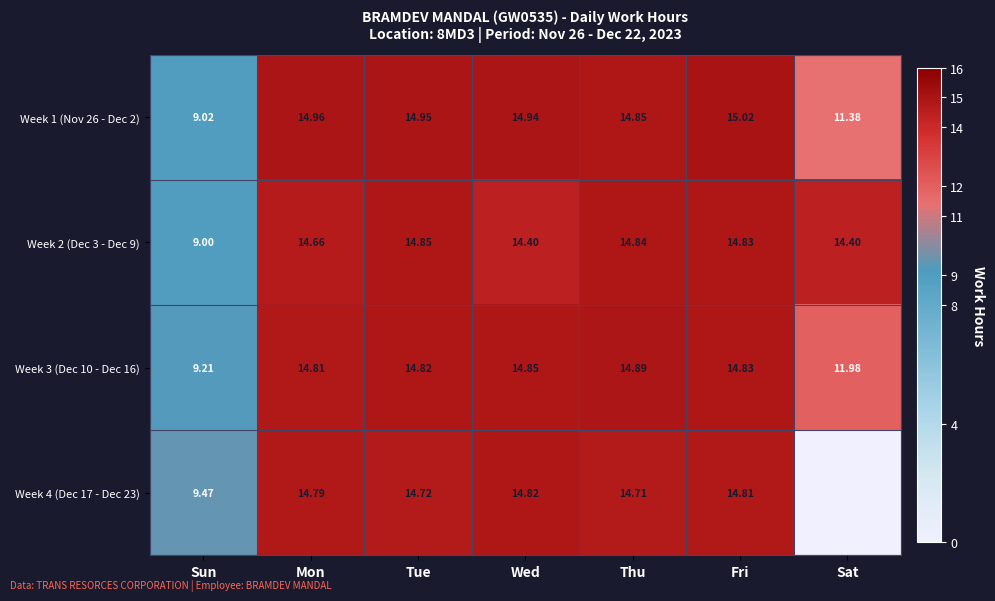

The Week 2 (Dec 3 - Dec 9) series shows 23.7 at Thu. True or false?

False